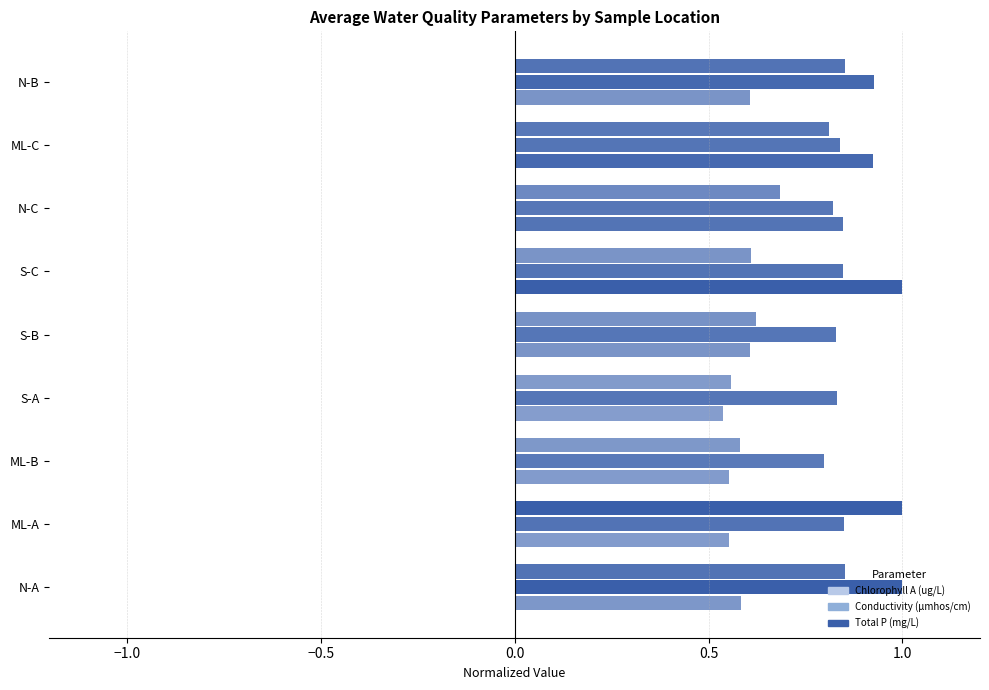

Count the number of data series in this chart.

3